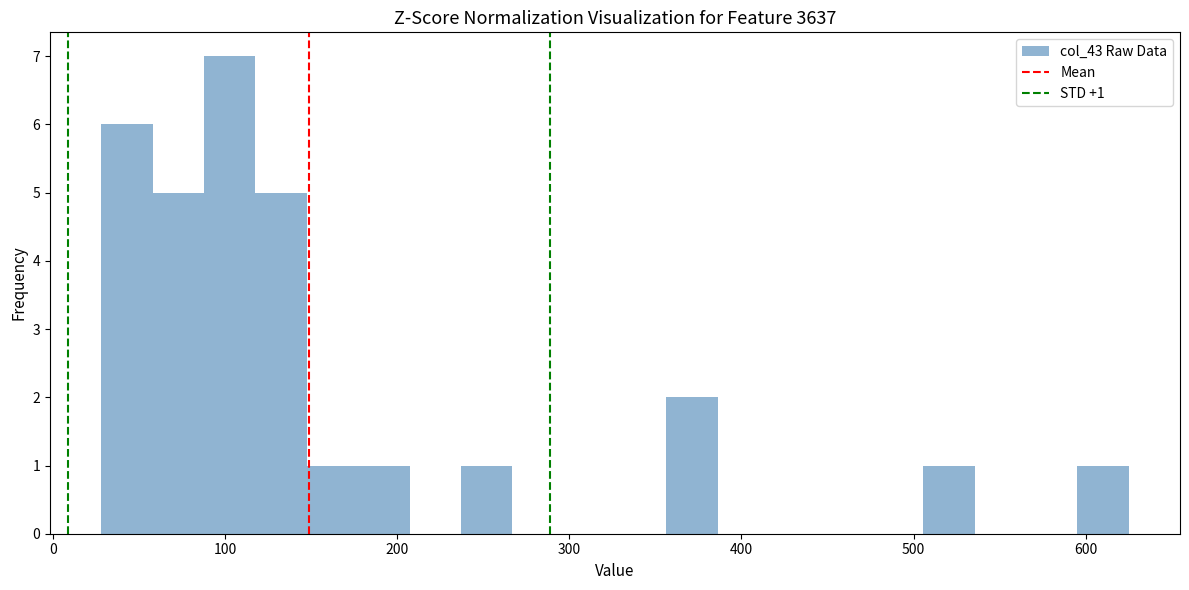

Read against the x-axis, roughly where is the centre of the tallest bar?

100